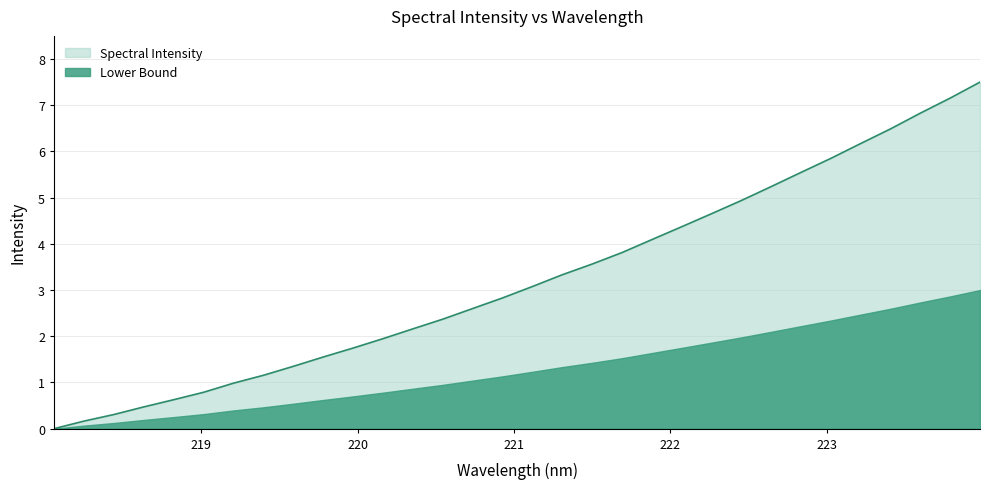

What is the approximate value at 221.1174?

3.1